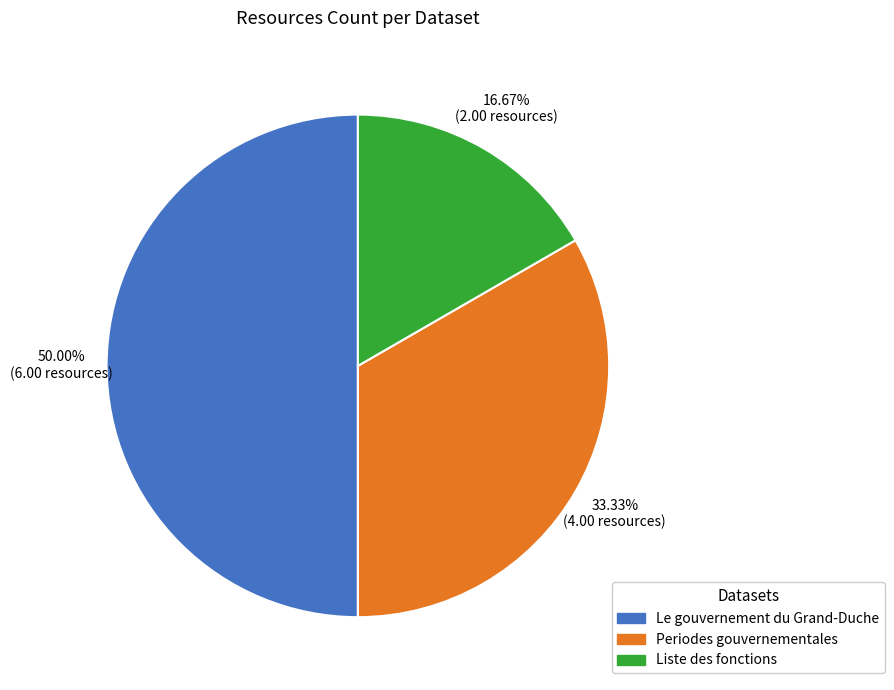

Does Periodes gouvernementales account for over 50% of the chart?

No